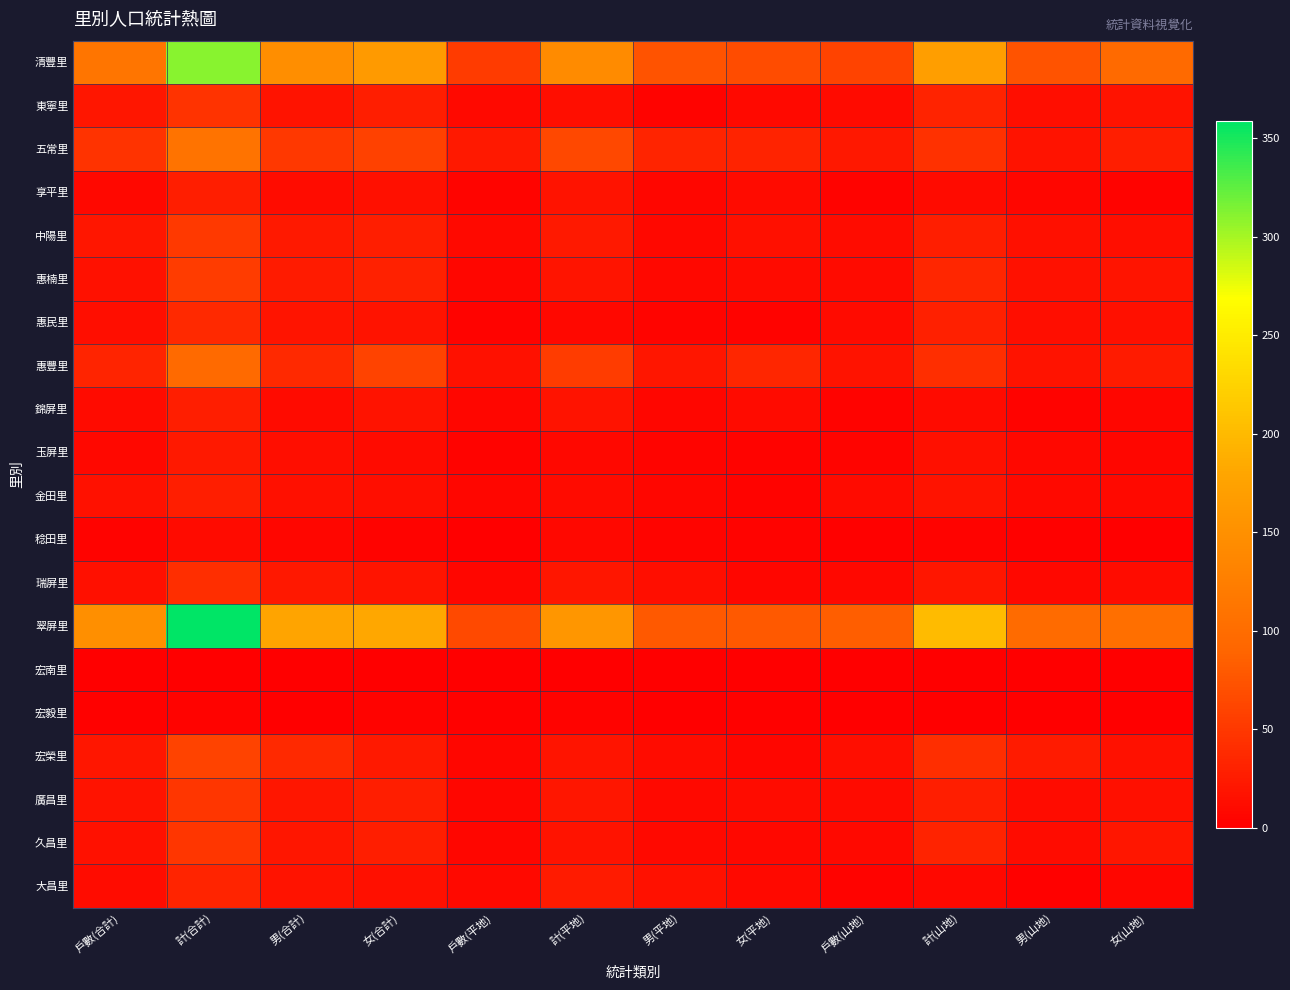

Which series has the widest spread of values?

翠屏里